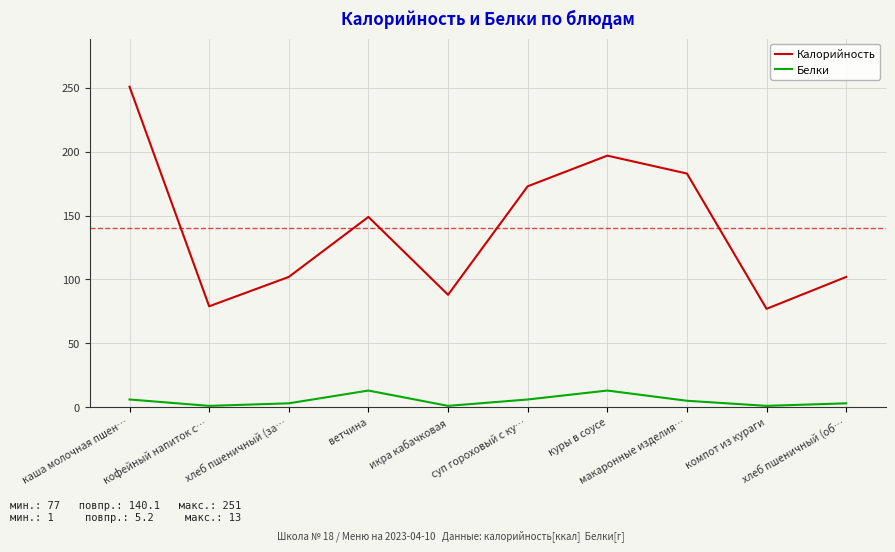

What is the highest value of the Калорийность series?

251